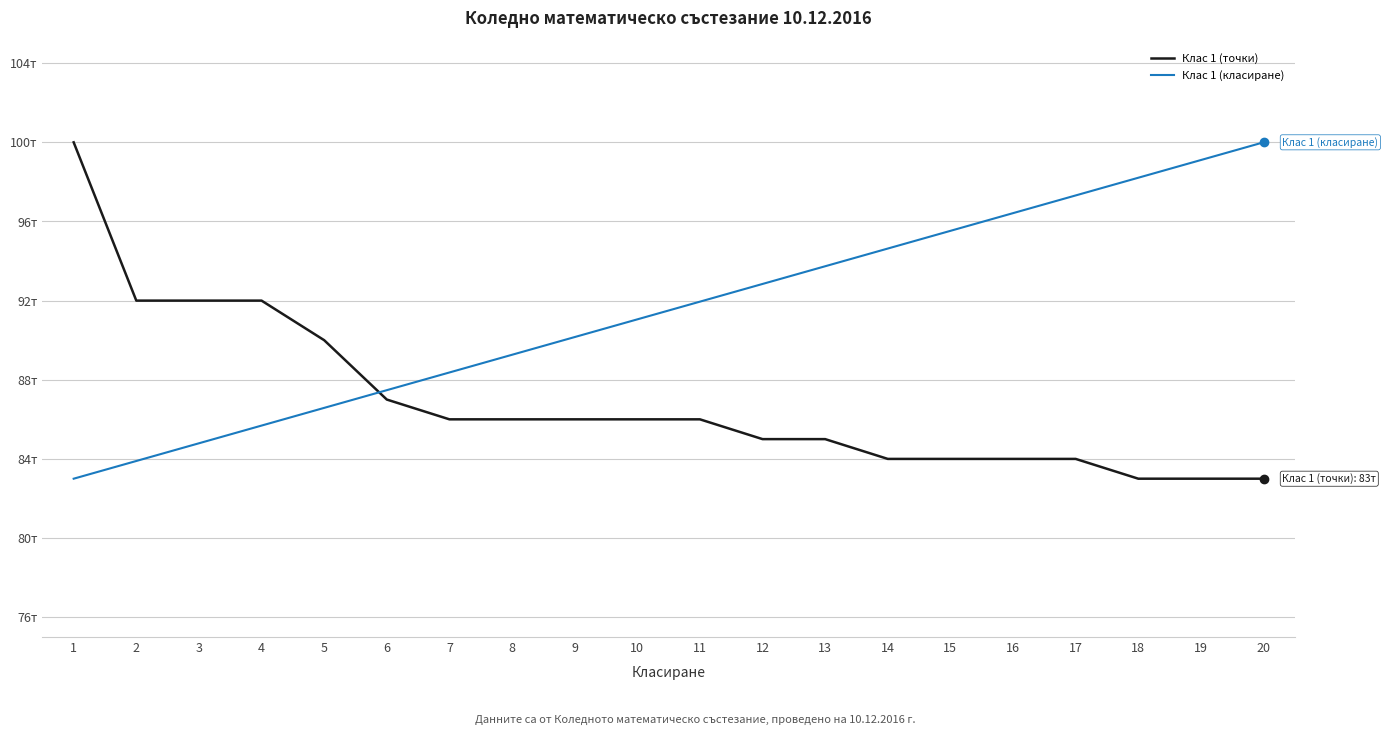

What is the smallest value displayed?

83.0